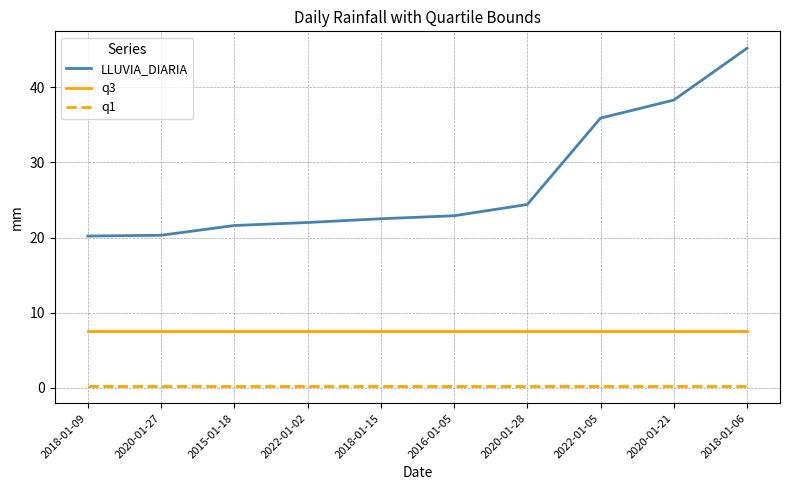

The value of q3 at 2020-01-21 is 7.6. True or false?

True